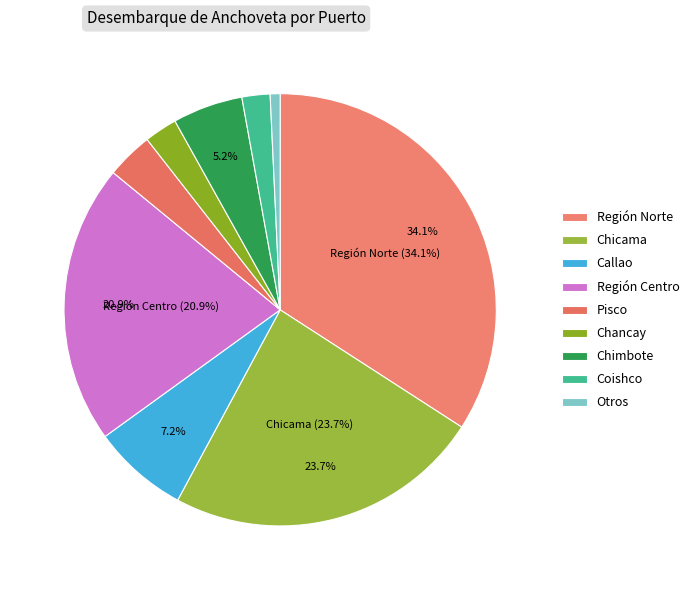

Is it true that Callao is 14% of the pie?

False